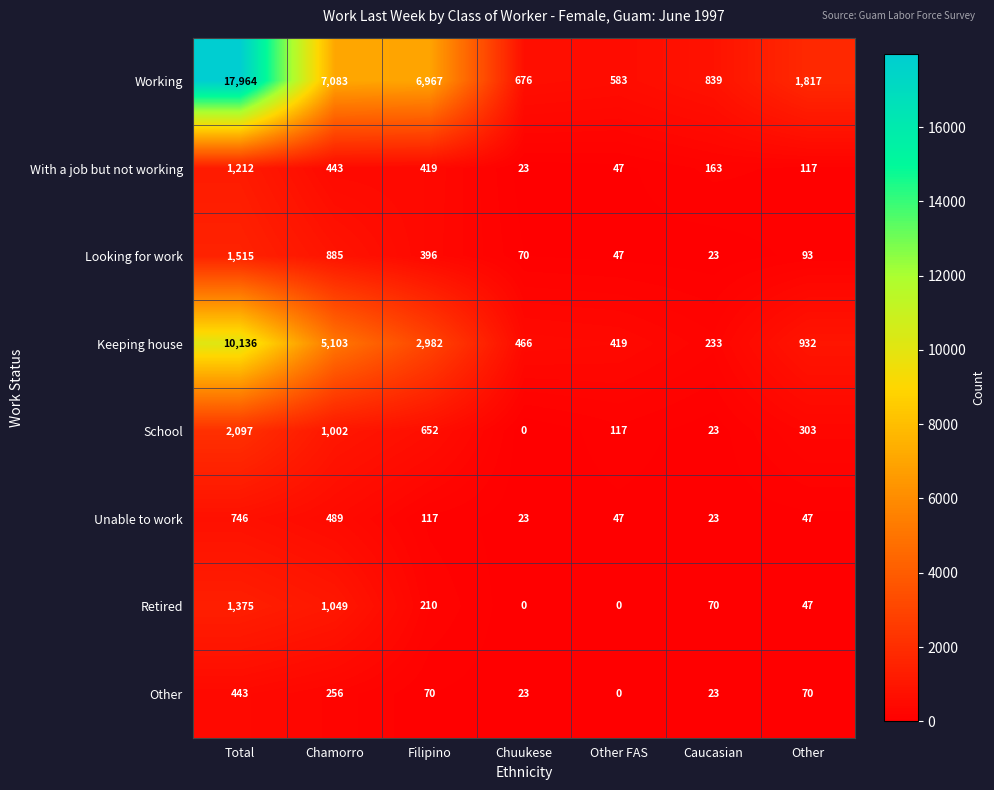

At which category is the sum across all series the highest?

Total